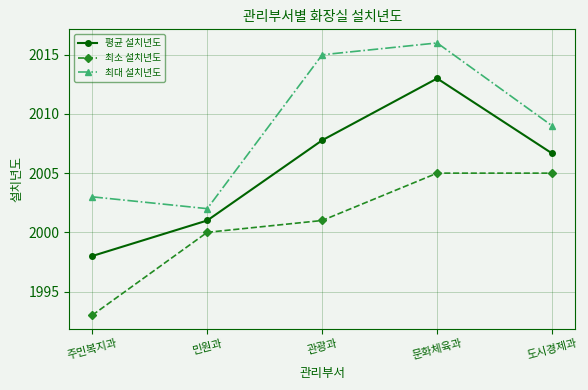

What is the maximum value for 최소 설치년도?

2005.0